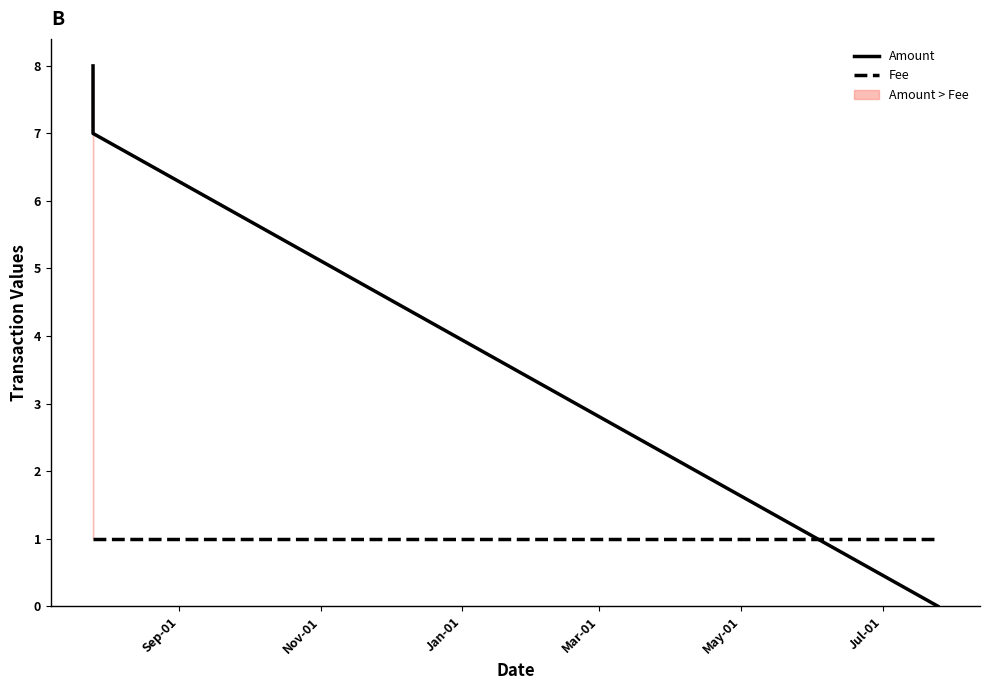

What is the maximum value for Amount?

8